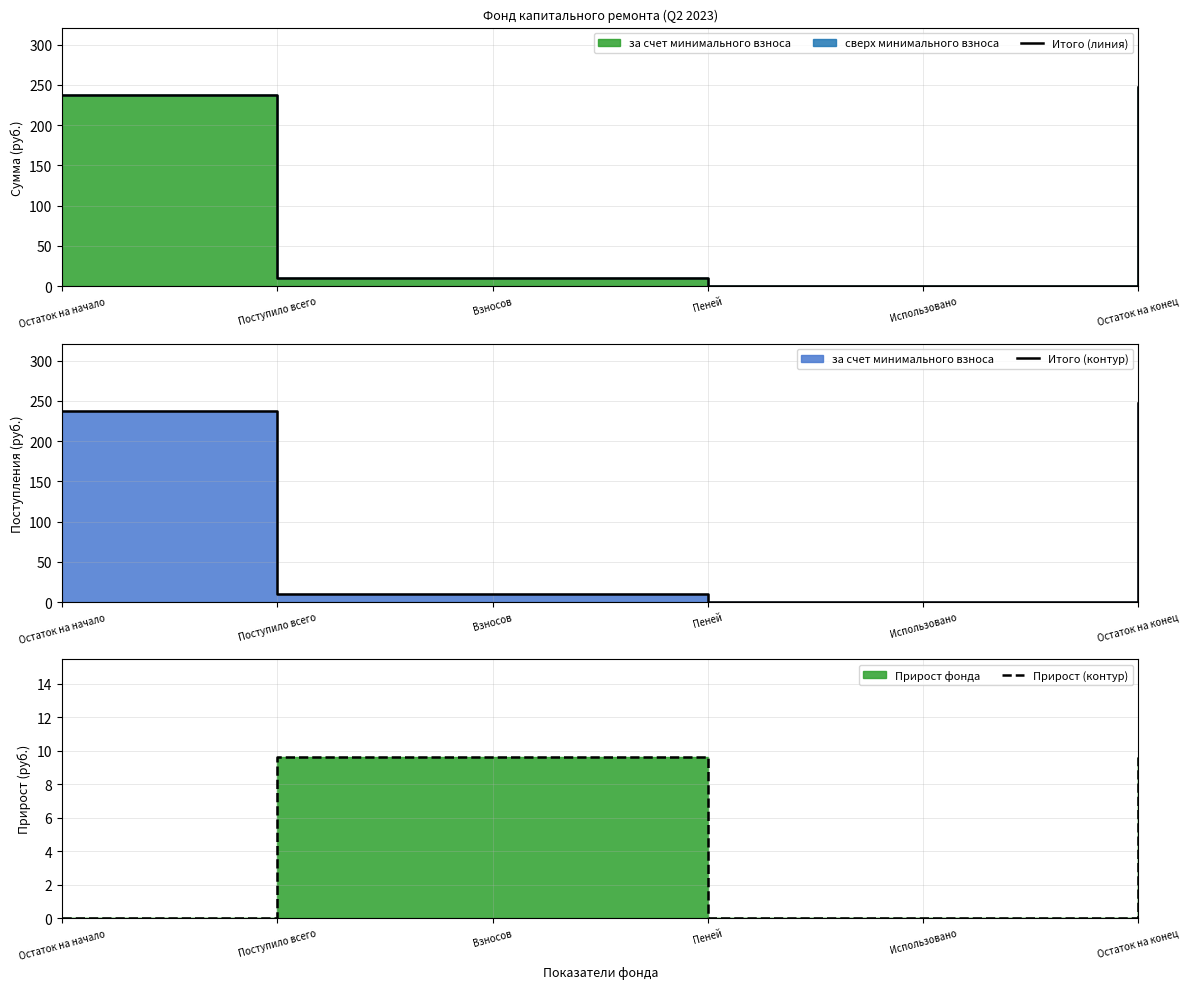

Between Пеней and Поступило всего, which is larger?

Поступило всего